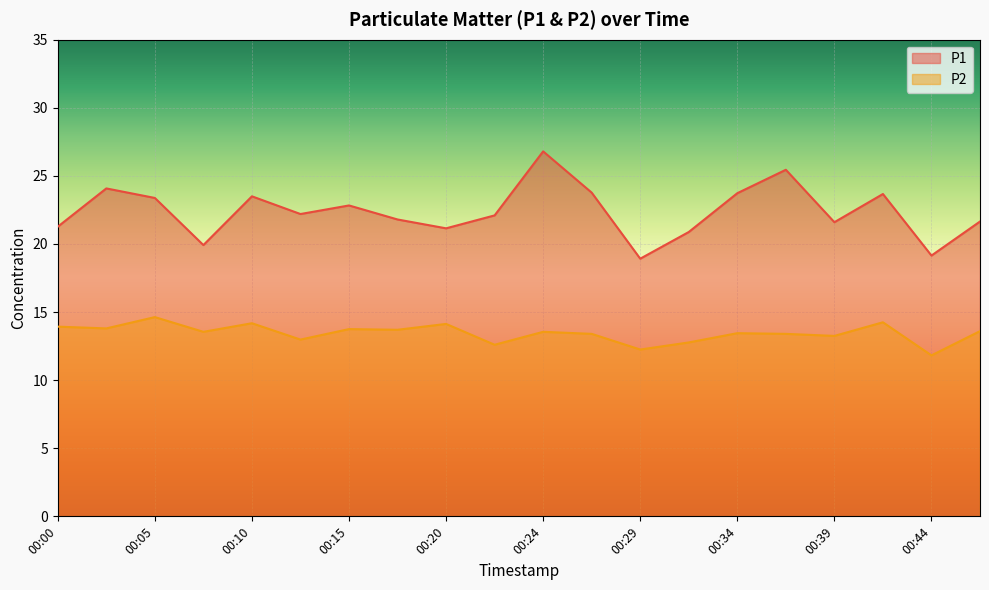

Which series has the largest total across all categories?

P1